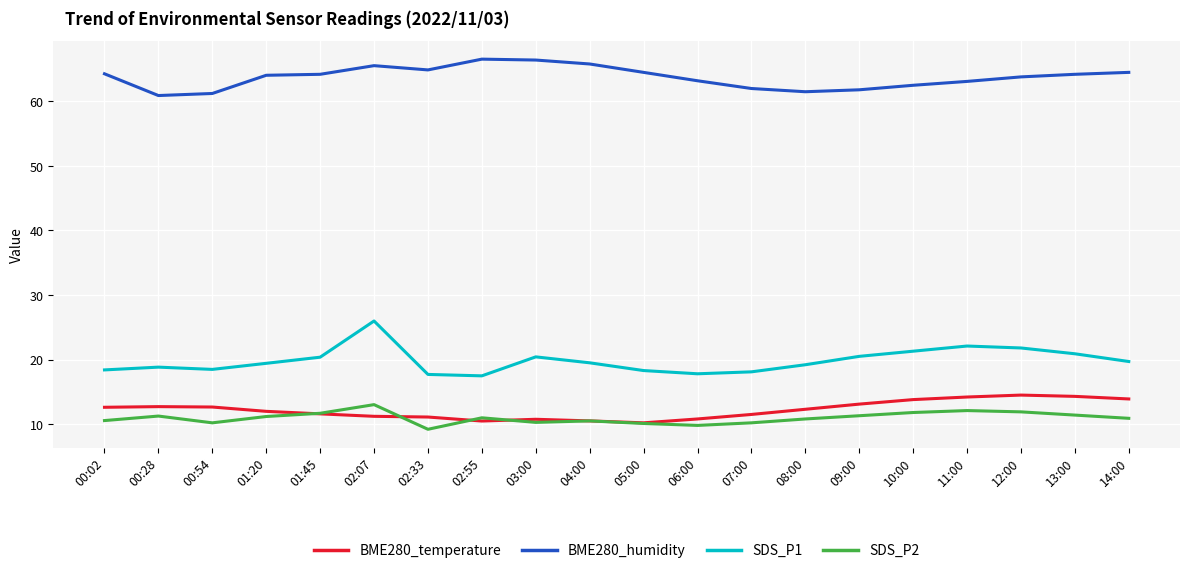

The value of SDS_P2 at 04:00 is 18.9. True or false?

False